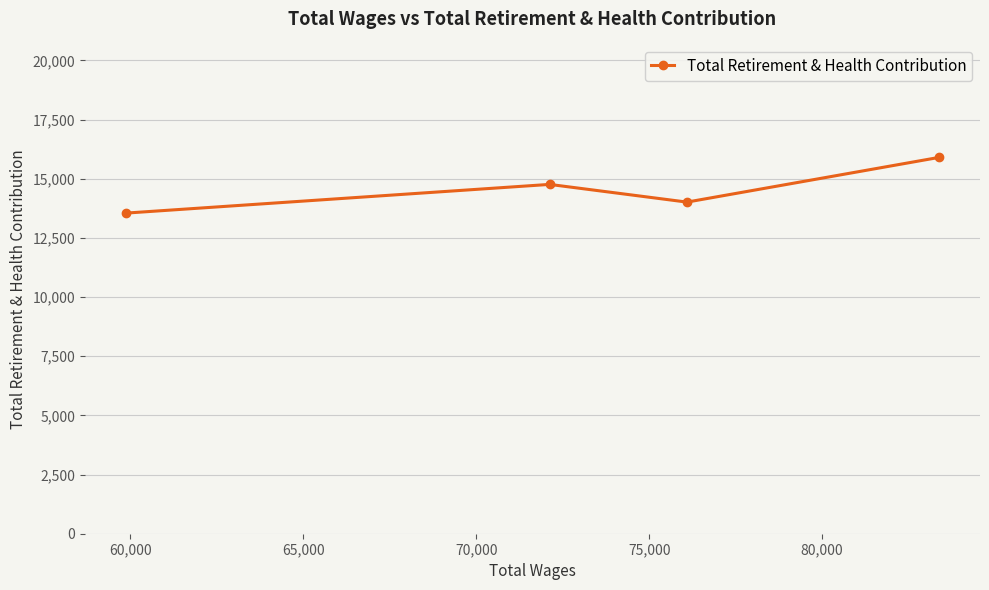

What is the maximum value shown in the chart?

15906